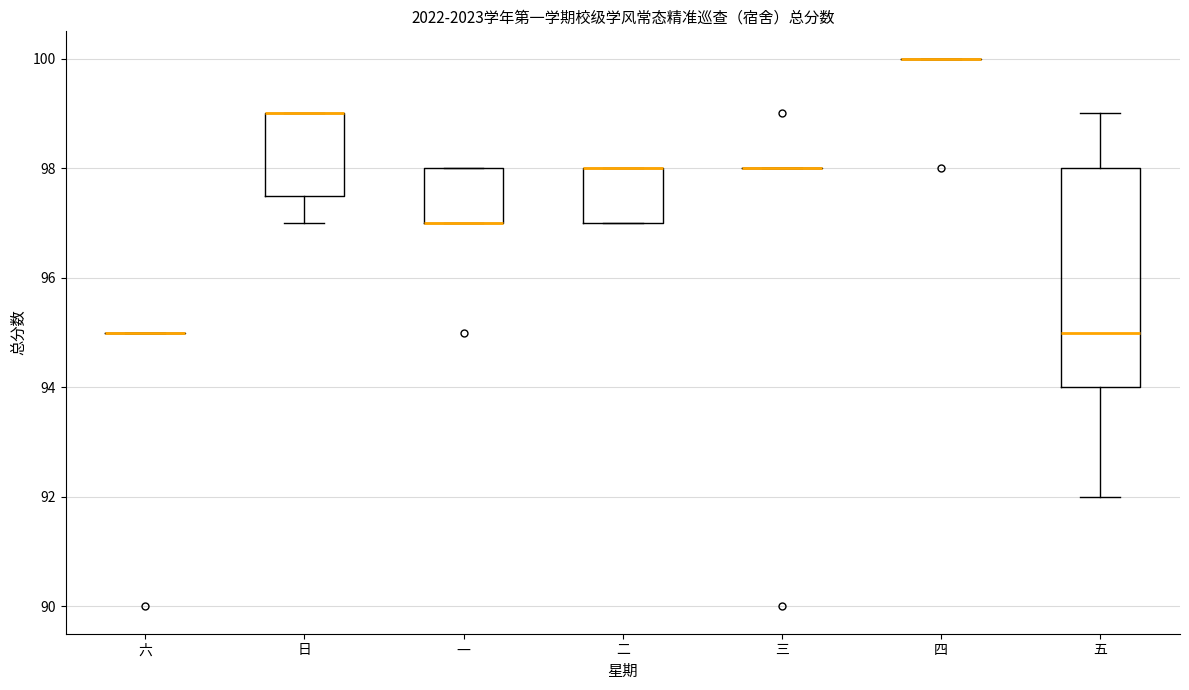

Reading left to right, transcribe this box plot: for each box, give where its median line is, the range the box spans, and where its two whiskers end, as read against the y-axis. The values are not printed on the chart, so give them approximately, as read against the axis.

六: box collapsed to a line at 95.0, whiskers 95.0 to 95.0
日: median 99.0 (drawn on the box's upper edge), box 97.6 to 99.0, whiskers 97.0 to 99.0
一: median 97.0 (drawn on the box's lower edge), box 97.0 to 98.0, whiskers 97.0 to 98.0
二: median 98.0 (drawn on the box's upper edge), box 97.0 to 98.0, whiskers 97.0 to 98.0
三: box collapsed to a line at 98.0, whiskers 98.0 to 98.0
四: box collapsed to a line at 100.0, whiskers 100.0 to 100.0
五: median 95.0, box 94.0 to 98.0, whiskers 92.0 to 99.0